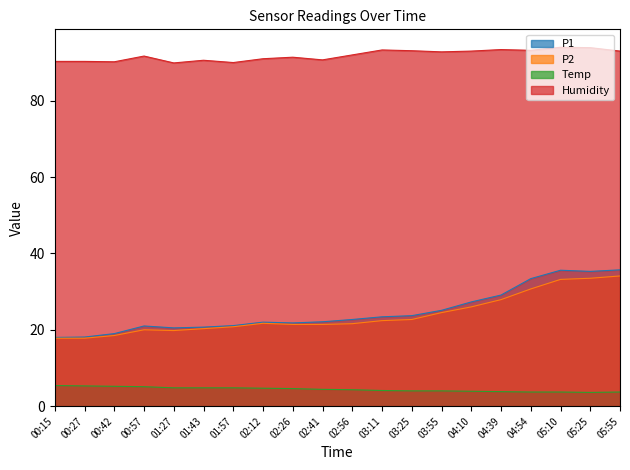

At how many categories does at least one series exceed 50?

20